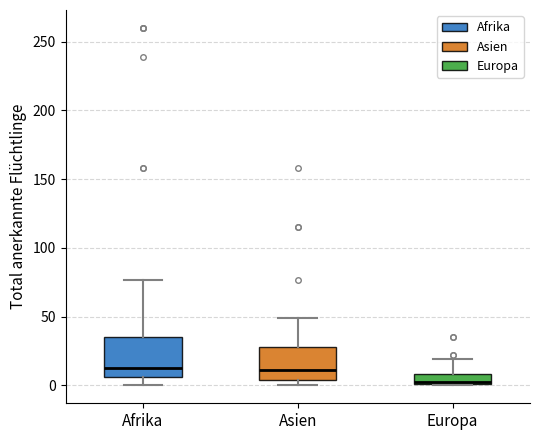

Where does the upper whisker of the box for Europa end on the y-axis? The values are not printed on the chart, so give them approximately, as read against the axis.

20